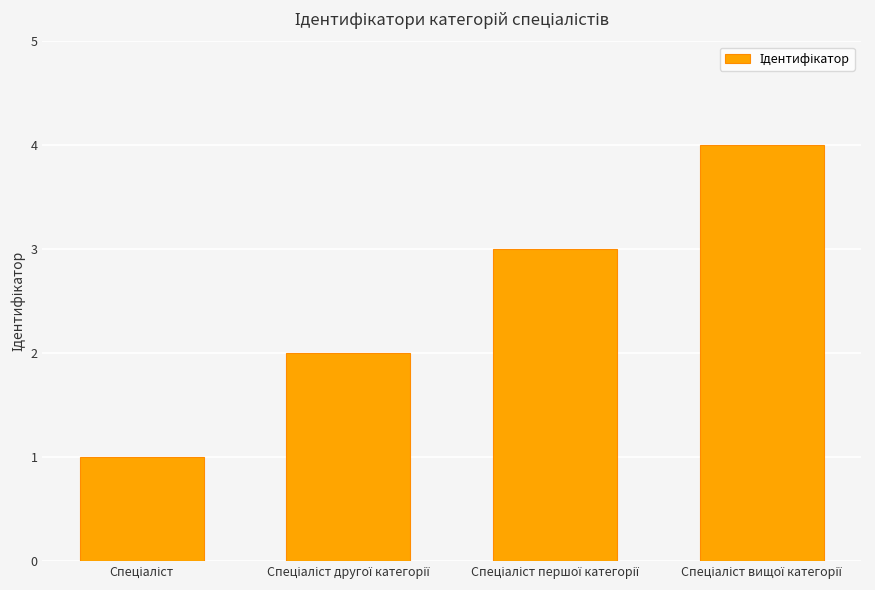

What is the sum of all values?

10